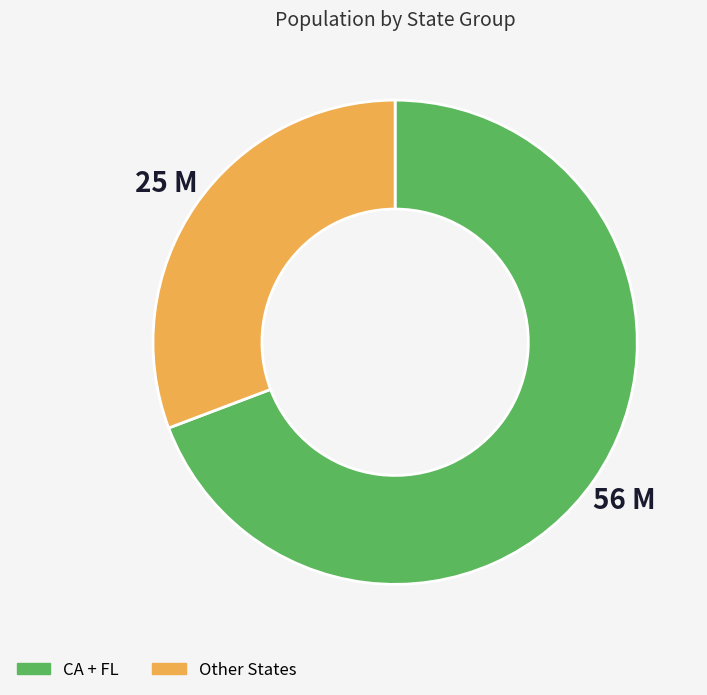

Is there a majority slice in this chart?

Yes